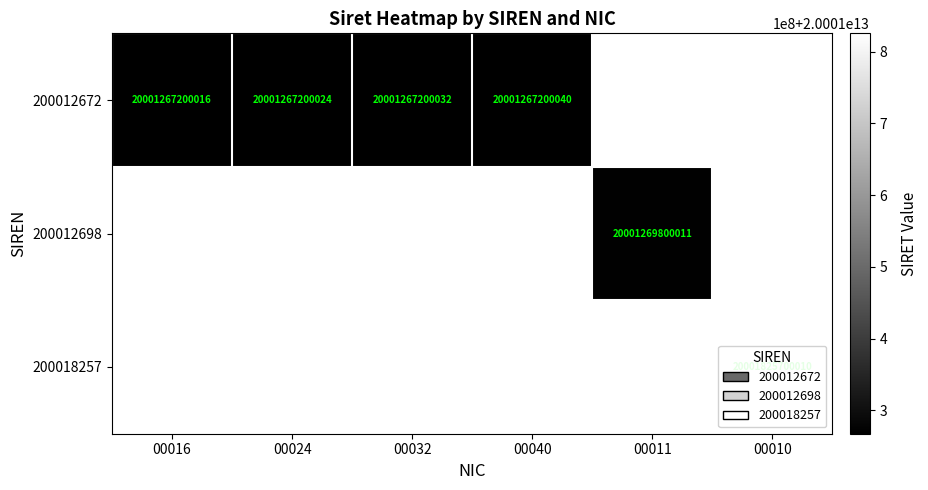

The 200012698 series shows 20001269800011 at 00011. True or false?

True